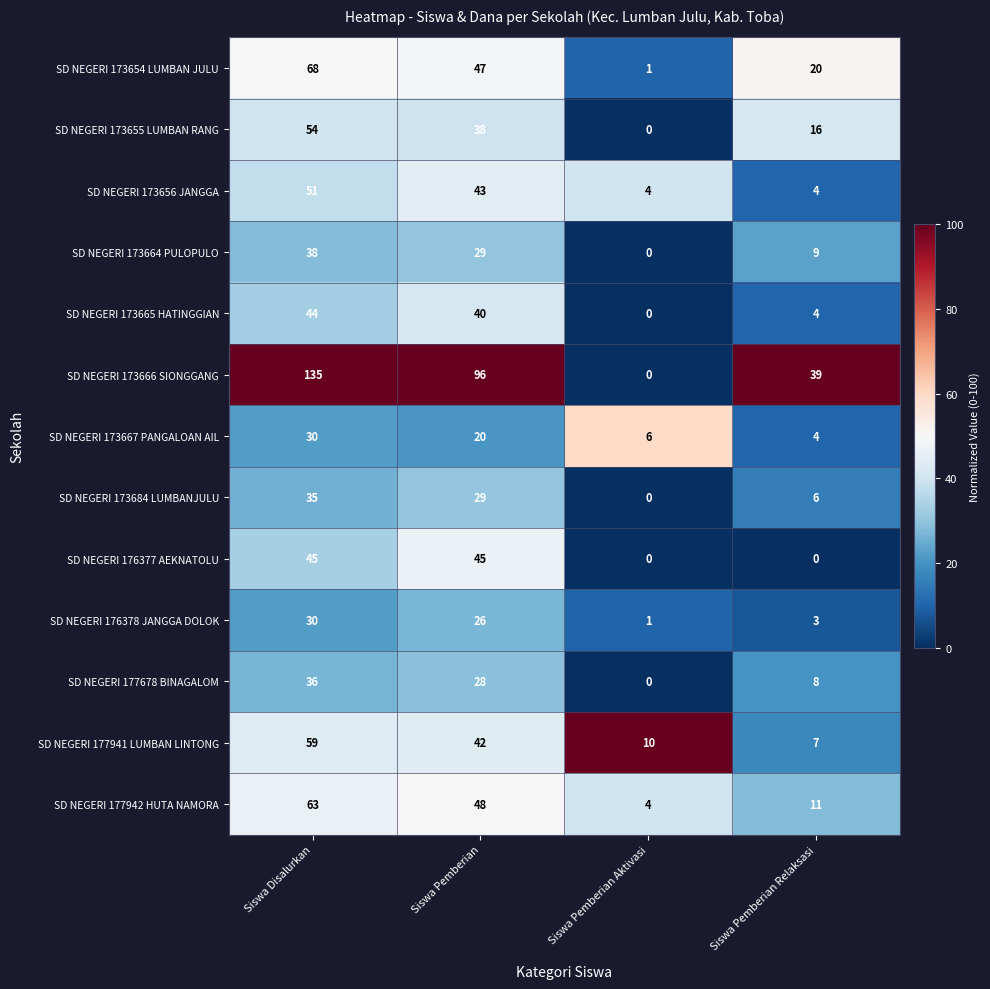

What is the spread (max minus min) of values at Siswa Disalurkan?

105